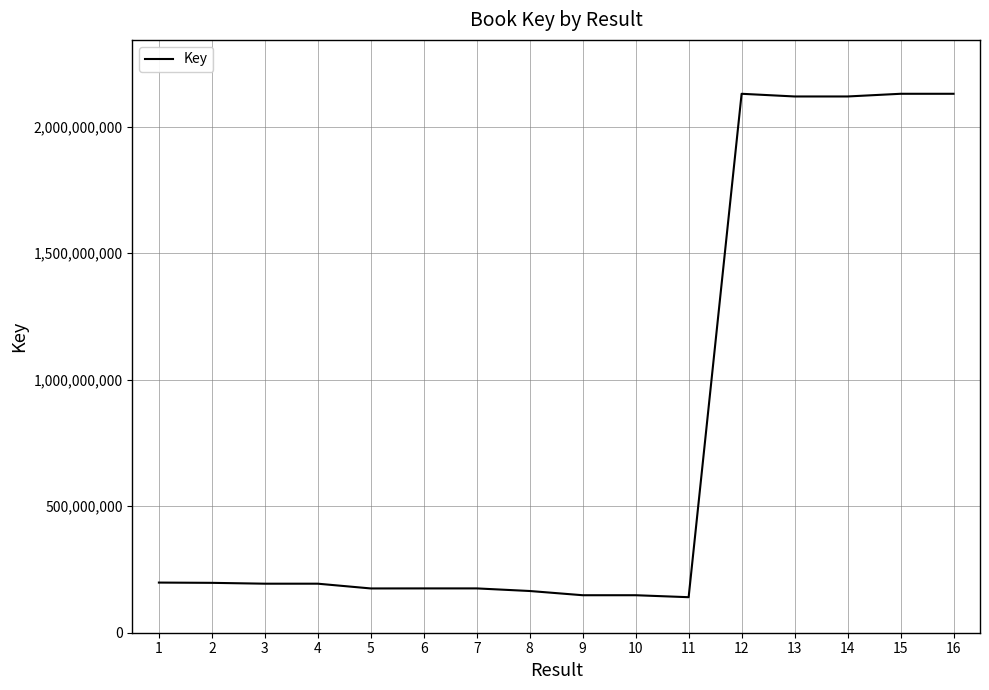

Is it true that the value at 1 is 59827223?

False